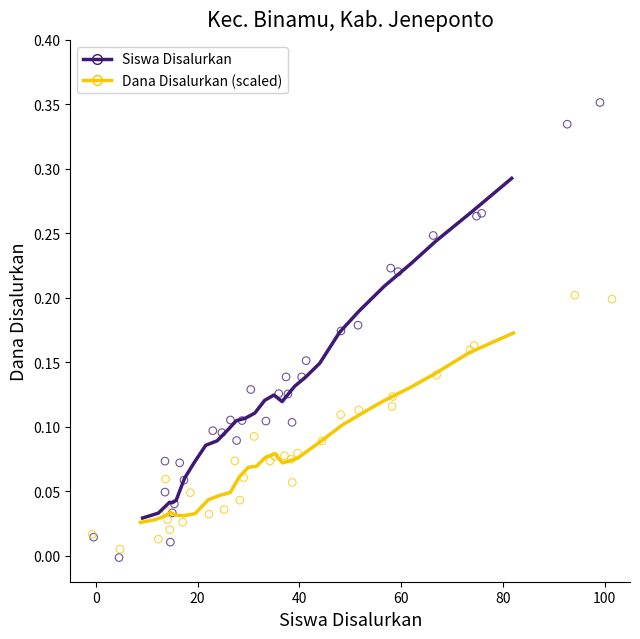

Which series reaches the maximum Y coordinate?

Siswa Disalurkan